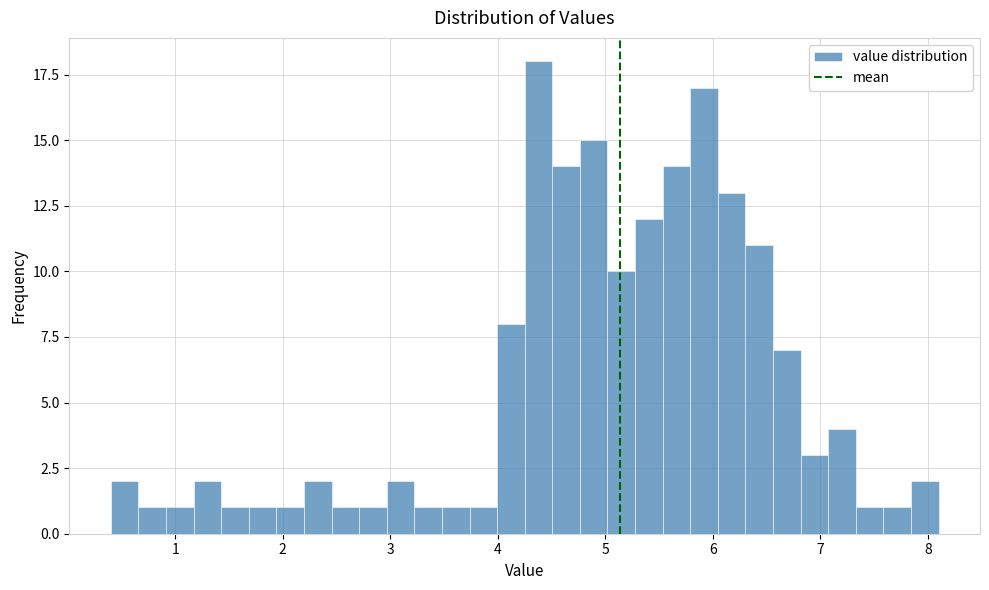

Read against the x-axis, roughly where is the centre of the tallest bar?

4.4